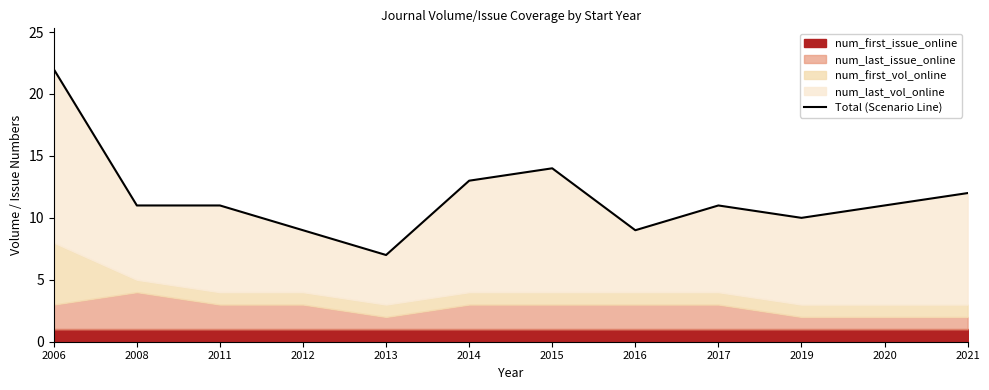

What is the difference between the second highest and second lowest values?

5